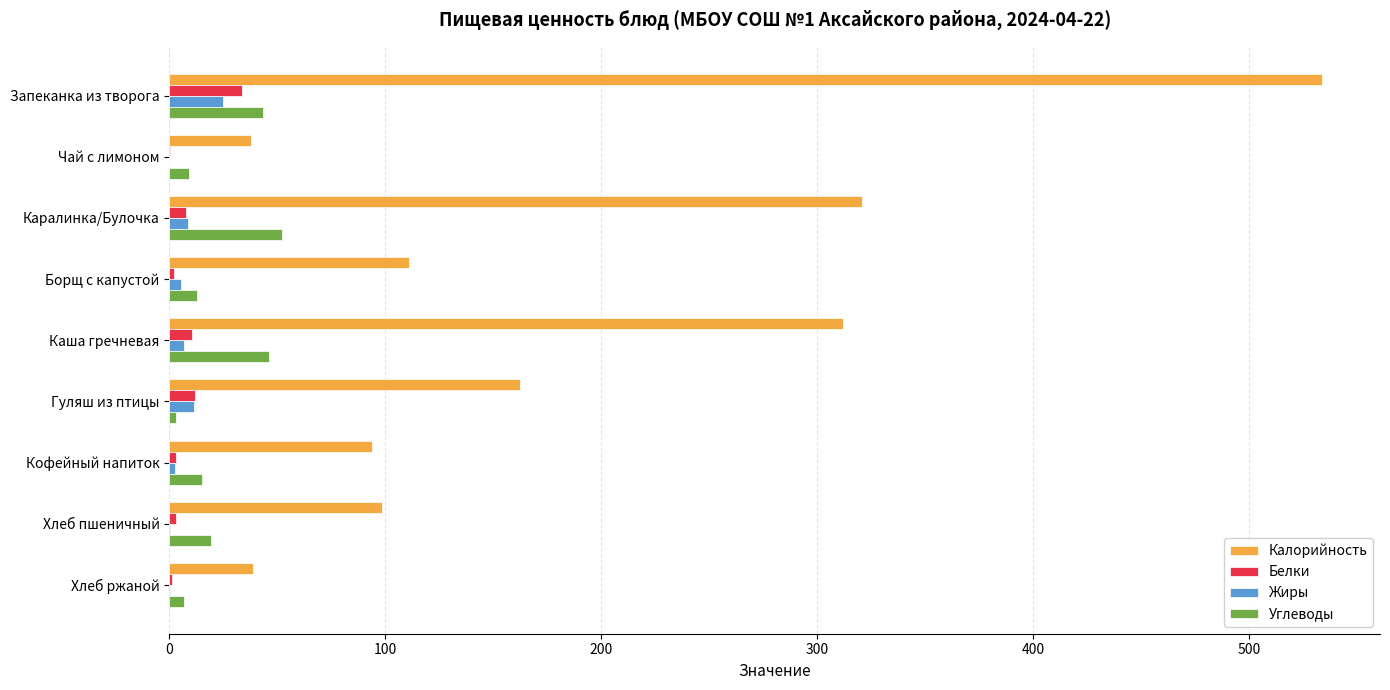

Which category has the highest value in the Белки series?

Запеканка из творога